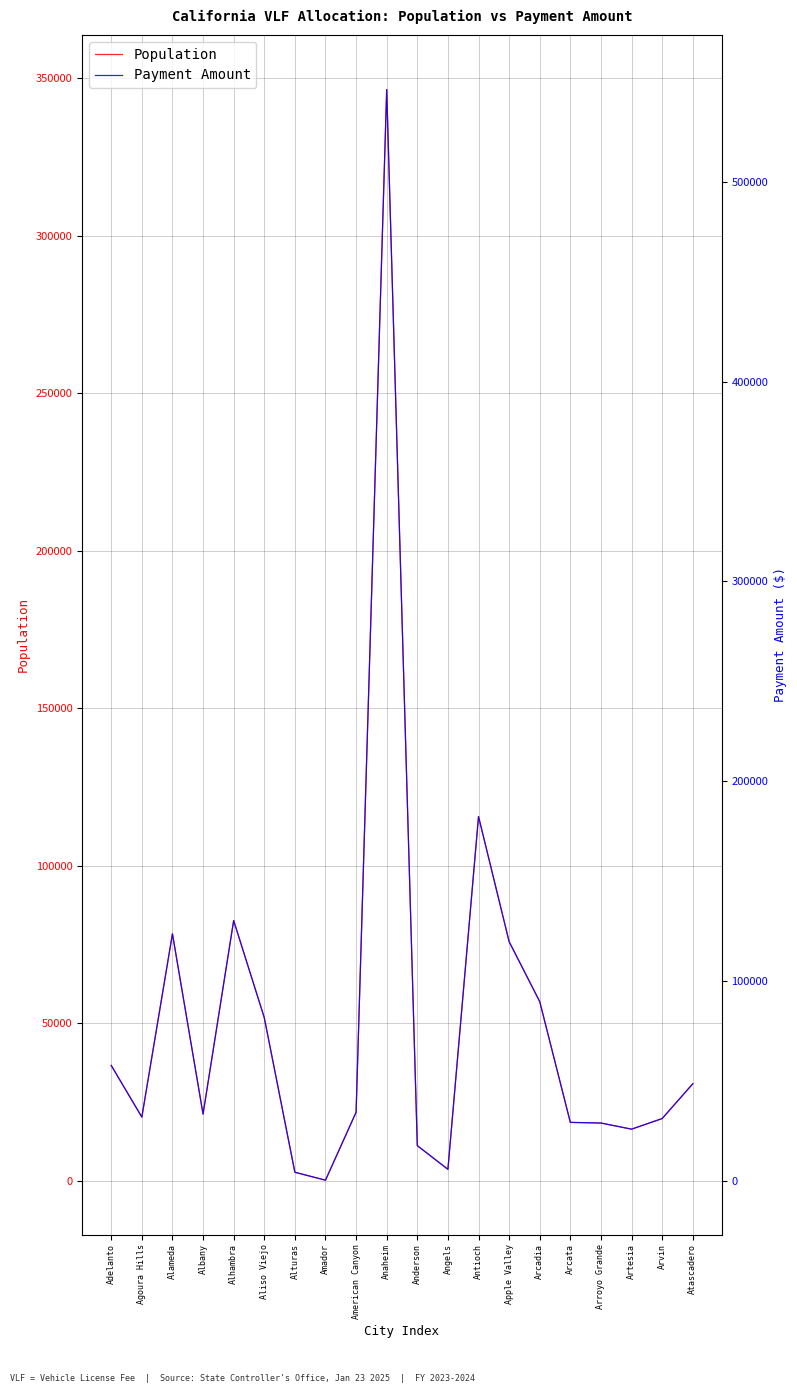

In Payment Amount, how many points are higher than both neighbors (excluding endpoints)?

4